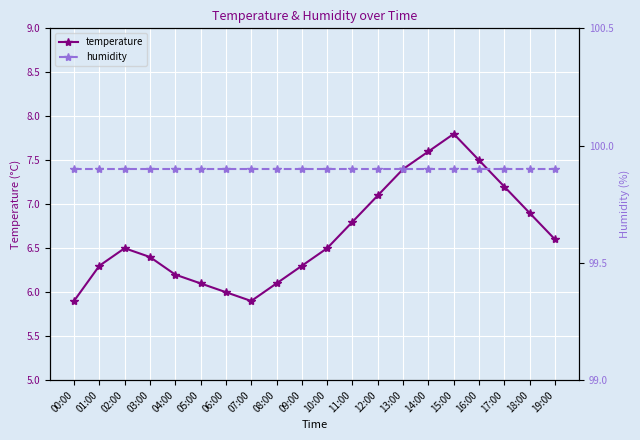

Which series has the widest spread of values?

temperature